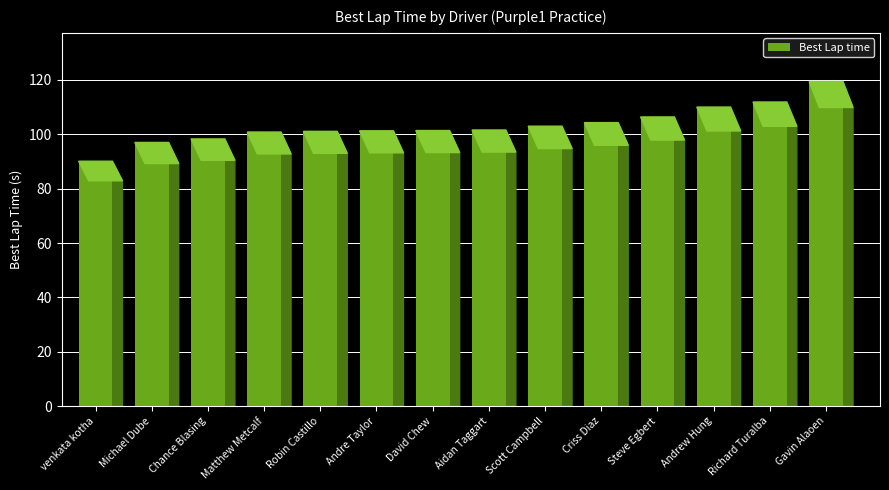

Count the number of data series in this chart.

1